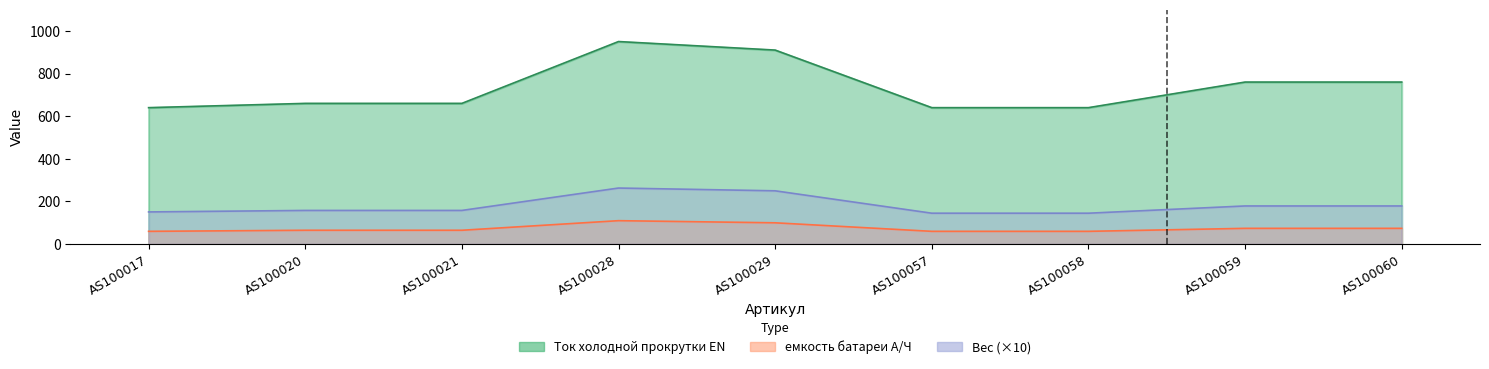

How many series are shown in this chart?

3